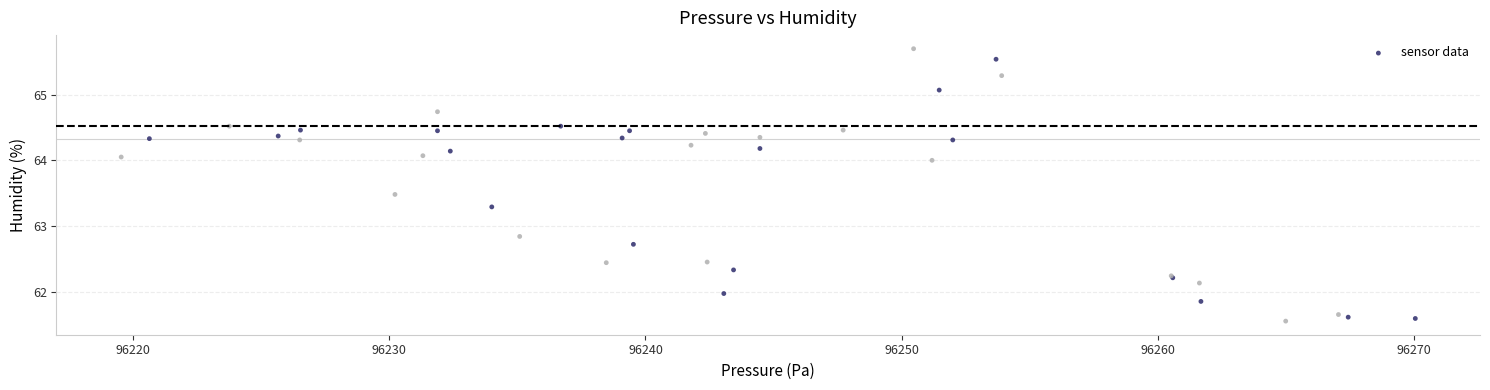

What Y value in the scatter plot is closest to 63?

62.8